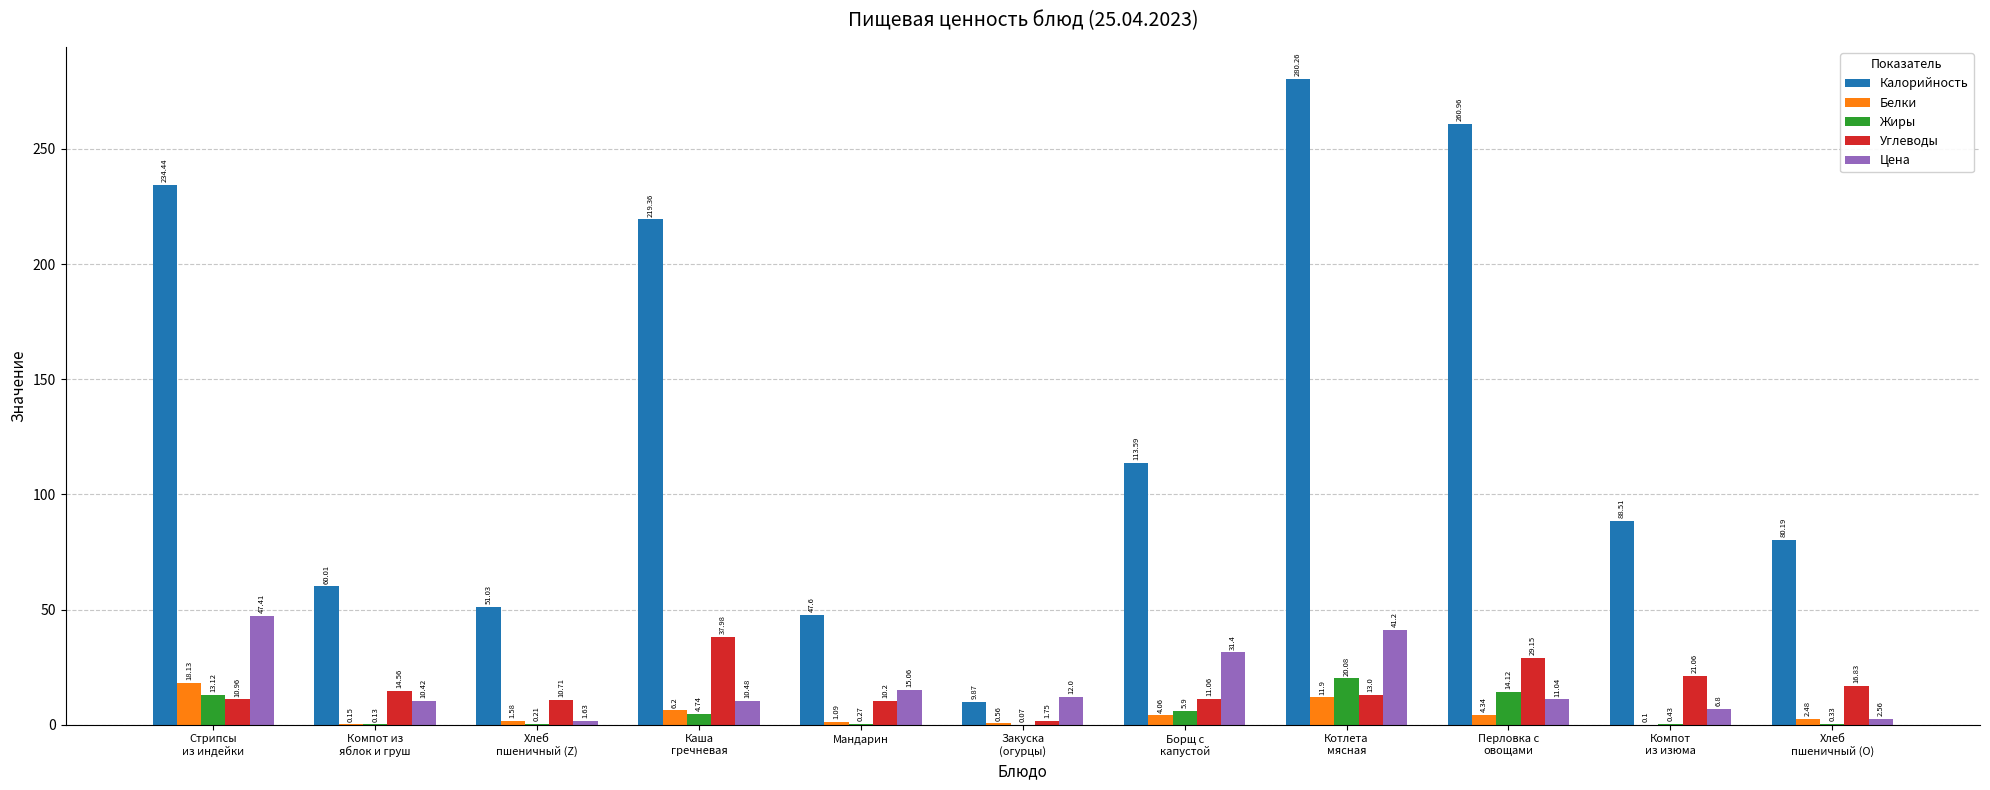

Count the number of categories in the chart.

11